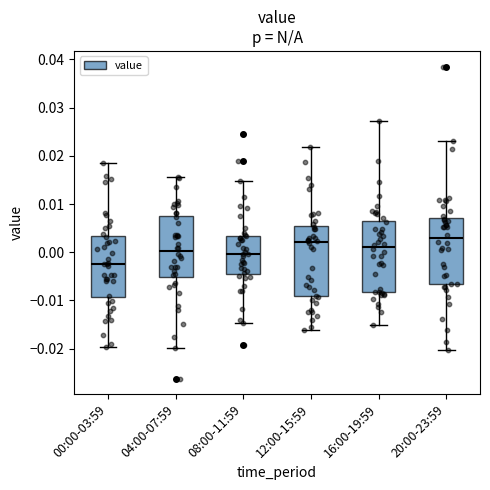

Reading left to right, read every box against the y-axis: the position of its median line, the range the box covers, and the ends of its whiskers. The values are not printed on the chart, so give them approximately, as read against the axis.

00:00-03:59: median -0.002, box -0.009 to 0.003, whiskers -0.020 to 0.019
04:00-07:59: median 0.000, box -0.005 to 0.008, whiskers -0.020 to 0.016
08:00-11:59: median 0.000, box -0.004 to 0.003, whiskers -0.015 to 0.015
12:00-15:59: median 0.002, box -0.009 to 0.005, whiskers -0.016 to 0.022
16:00-19:59: median 0.001, box -0.008 to 0.006, whiskers -0.015 to 0.027
20:00-23:59: median 0.003, box -0.007 to 0.007, whiskers -0.020 to 0.023